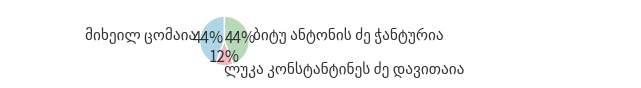

To the nearest percent, what is the average slice percentage?

33%